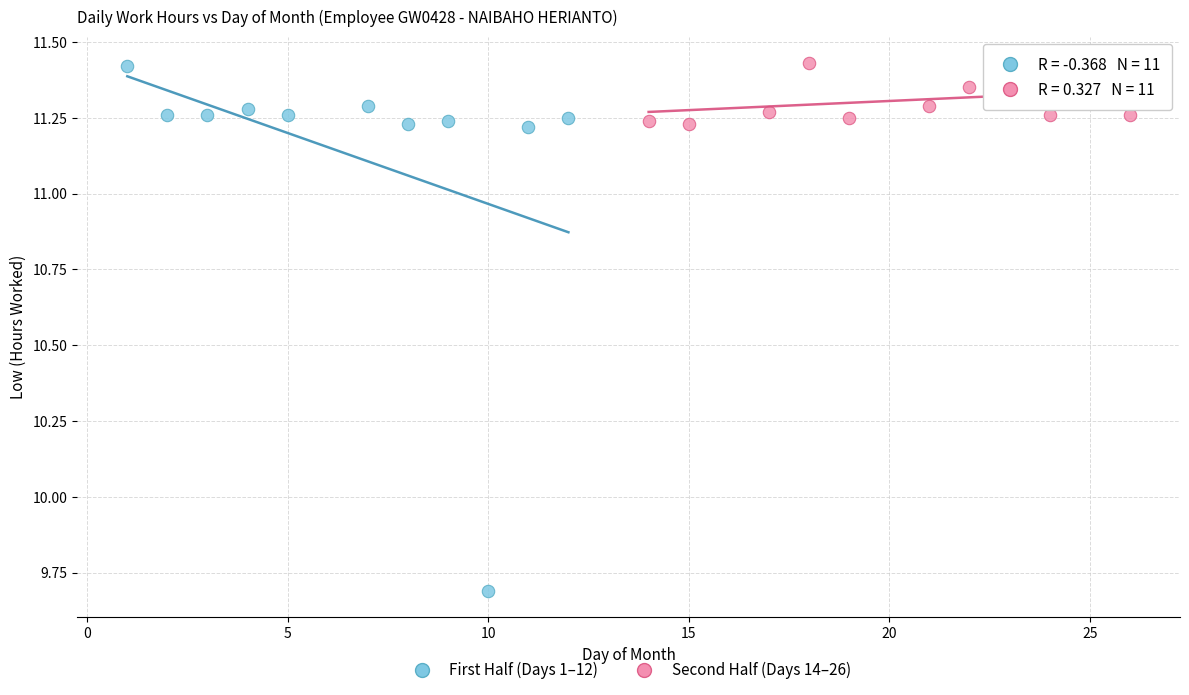

Which series reaches the minimum Y coordinate?

First Half (Days 1–12)